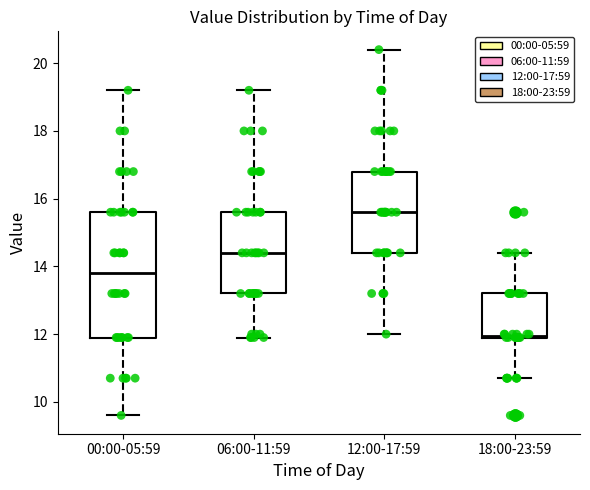

Where is the lower edge of the box for 18:00-23:59 on the y-axis? The values are not printed on the chart, so give them approximately, as read against the axis.

12.0